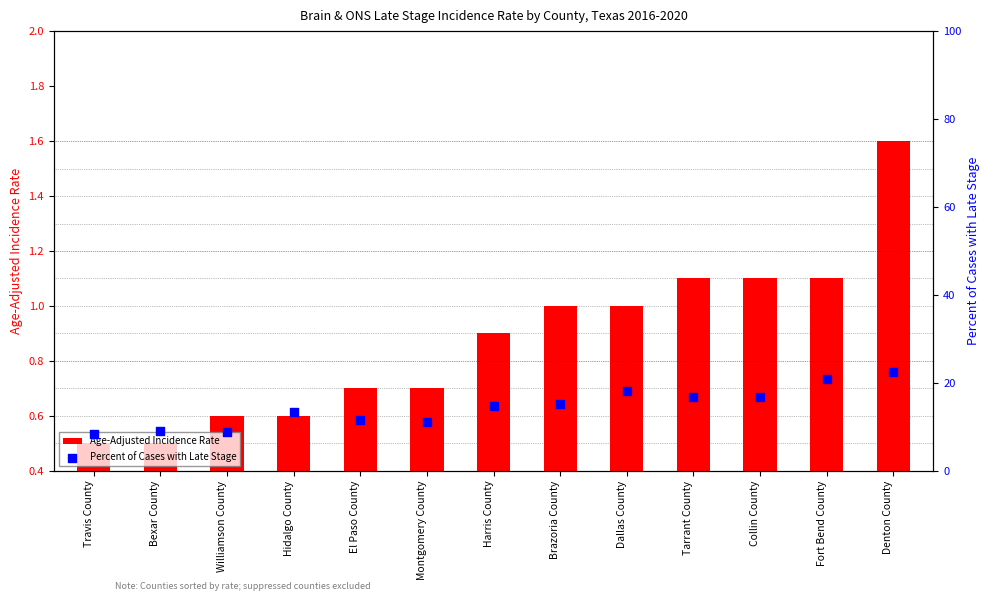

What are all the series names shown in the legend?

Age-Adjusted Incidence Rate, Percent of Cases with Late Stage